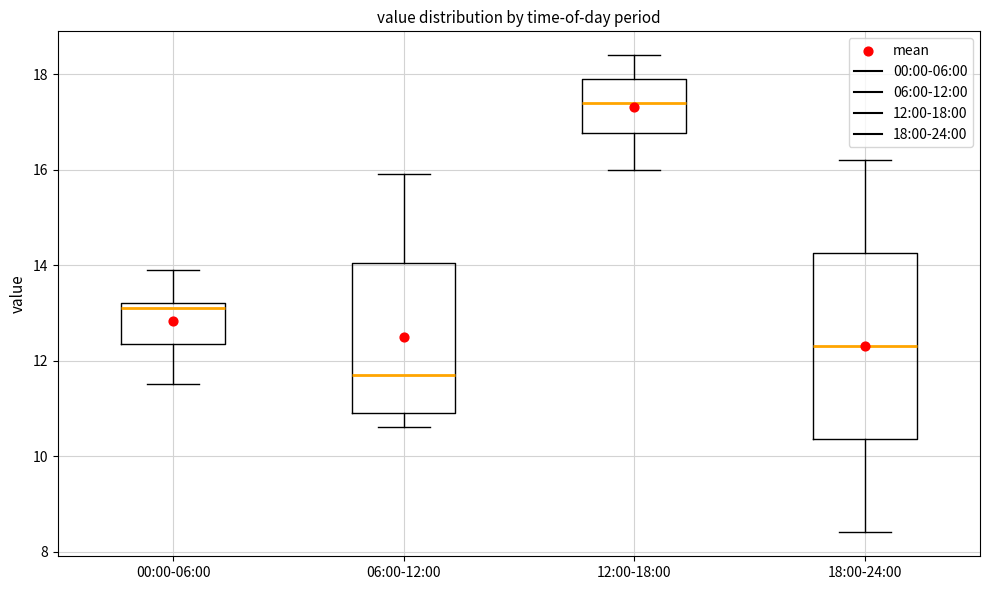

Which box's median line is the lowest?

06:00-12:00